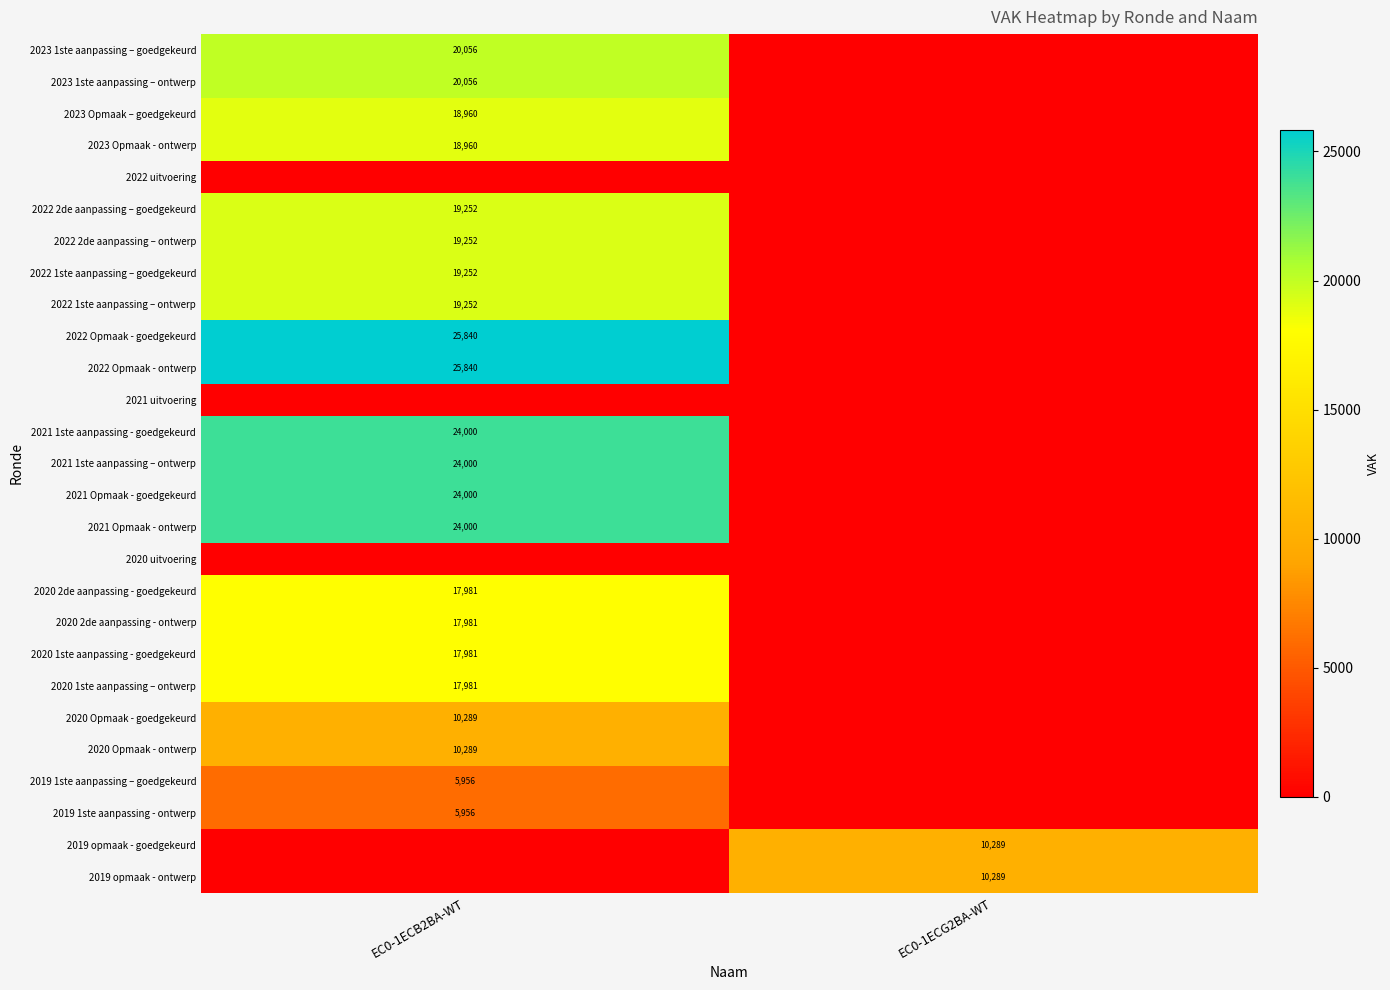

The value of 2020 2de aanpassing - goedgekeurd at EC0-1ECB2BA-WT is 17981. True or false?

True